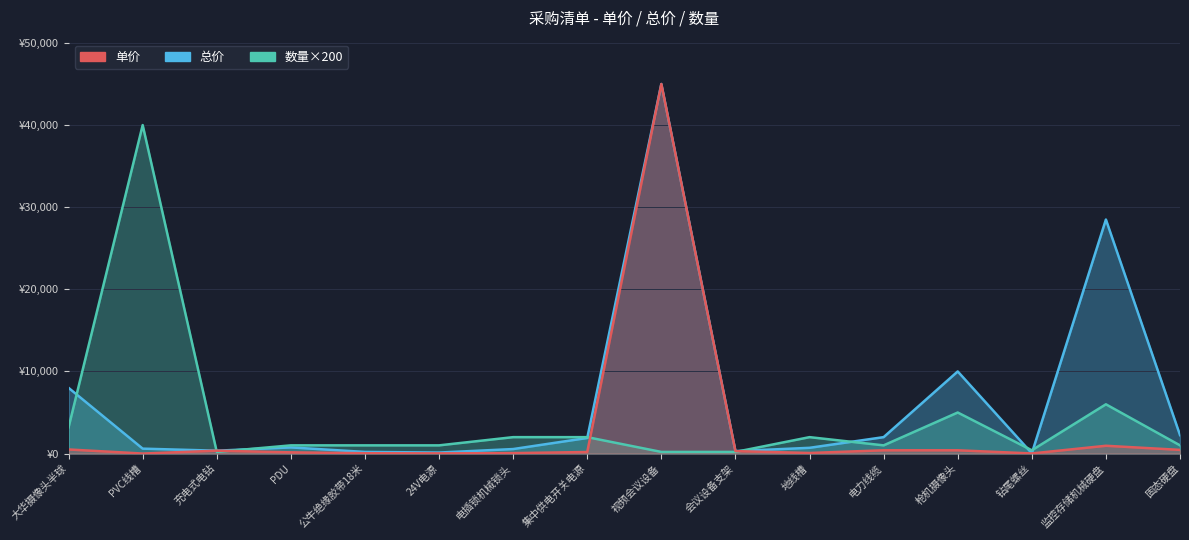

What is the difference between the maximum and second lowest values in the 总价 series?

44875